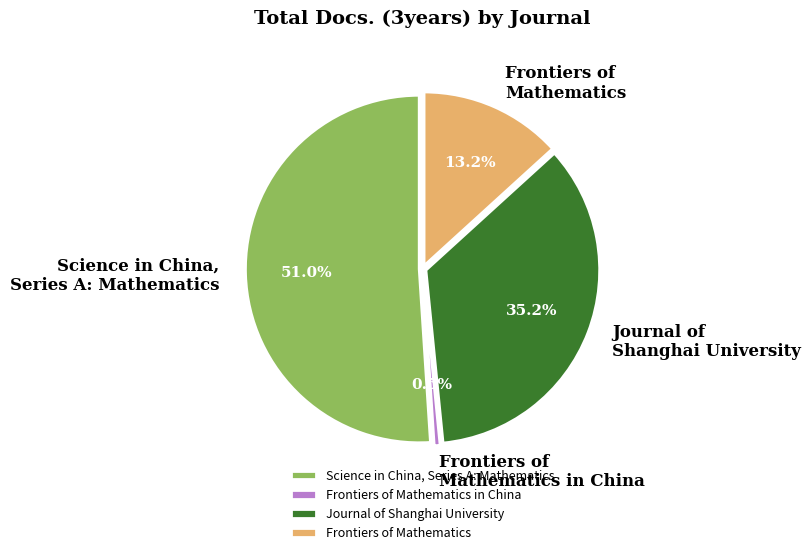

The Frontiers of Mathematics slice represents 1% of the pie. True or false?

False